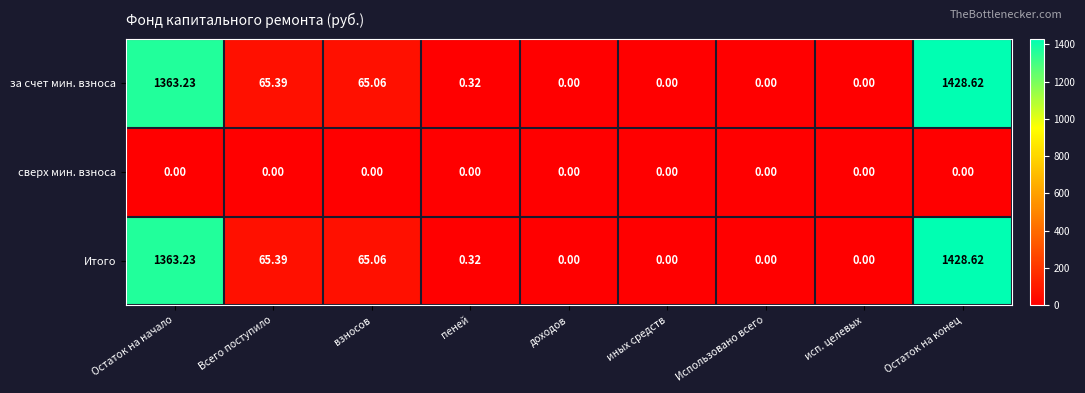

Is the value of Итого at Остаток на начало greater than the value of за счет мин. взноса at пеней?

Yes